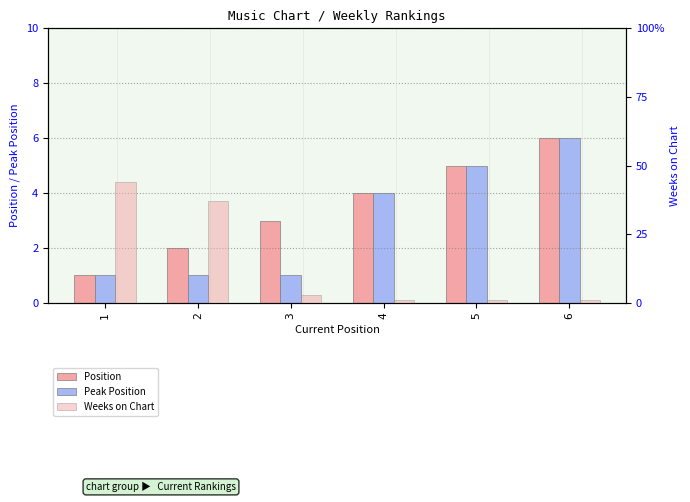

Where is Peak Position nearest to the value 3?

4